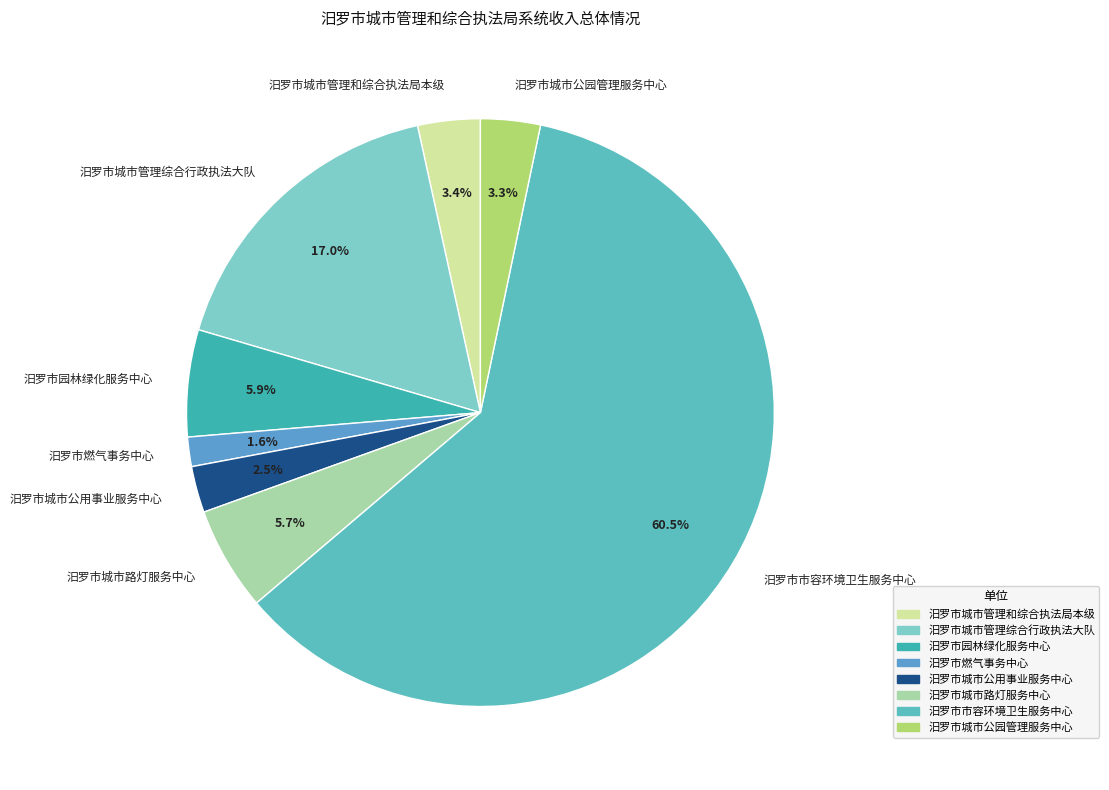

To the nearest percent, what is the difference between the largest and smallest slice percentages?

59%